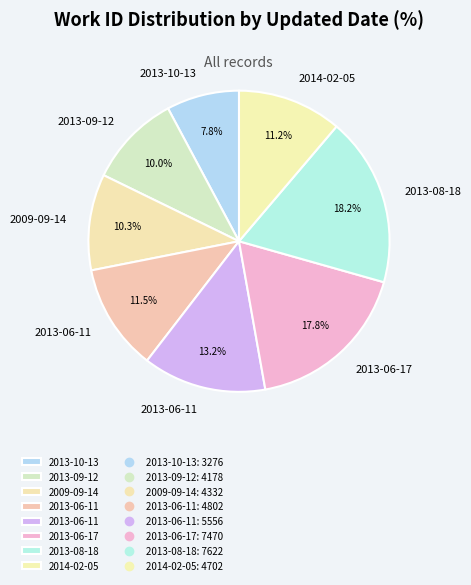

How many slices are in this pie chart?

8